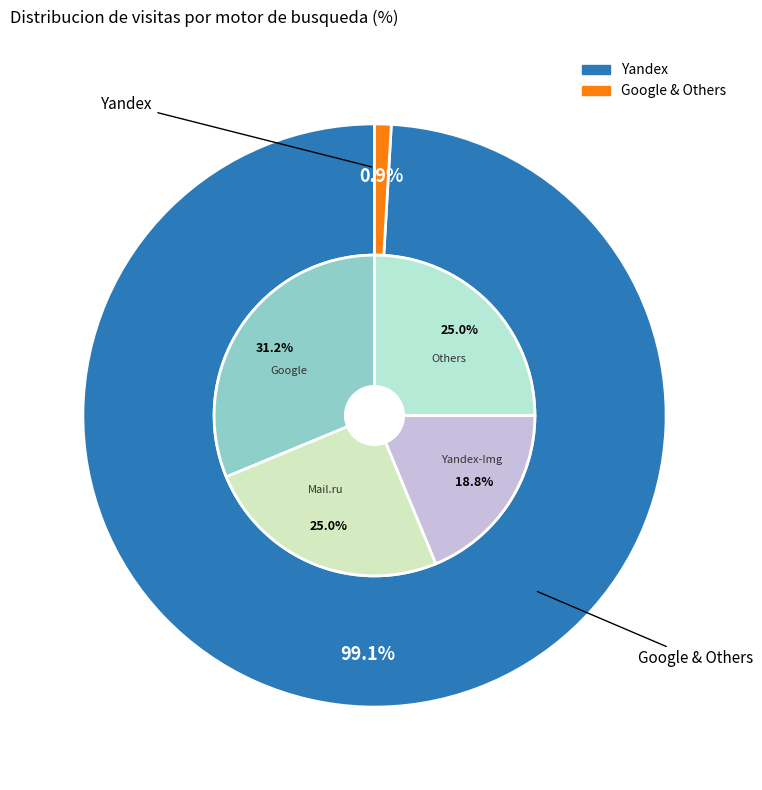

To the nearest percent, what is the difference between the largest and smallest slice percentages?

98%